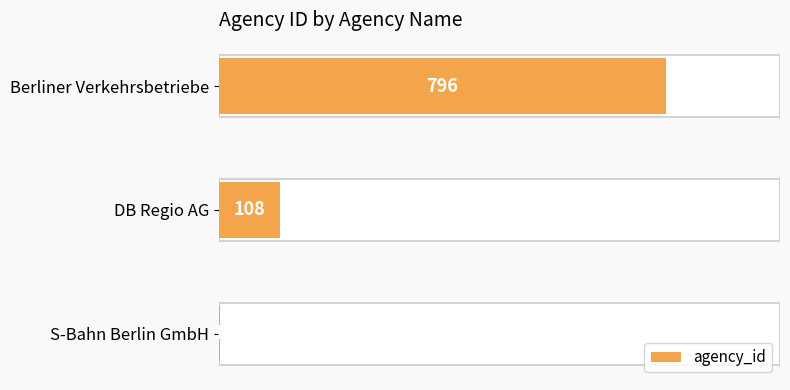

What is the minimum value shown in the chart?

1